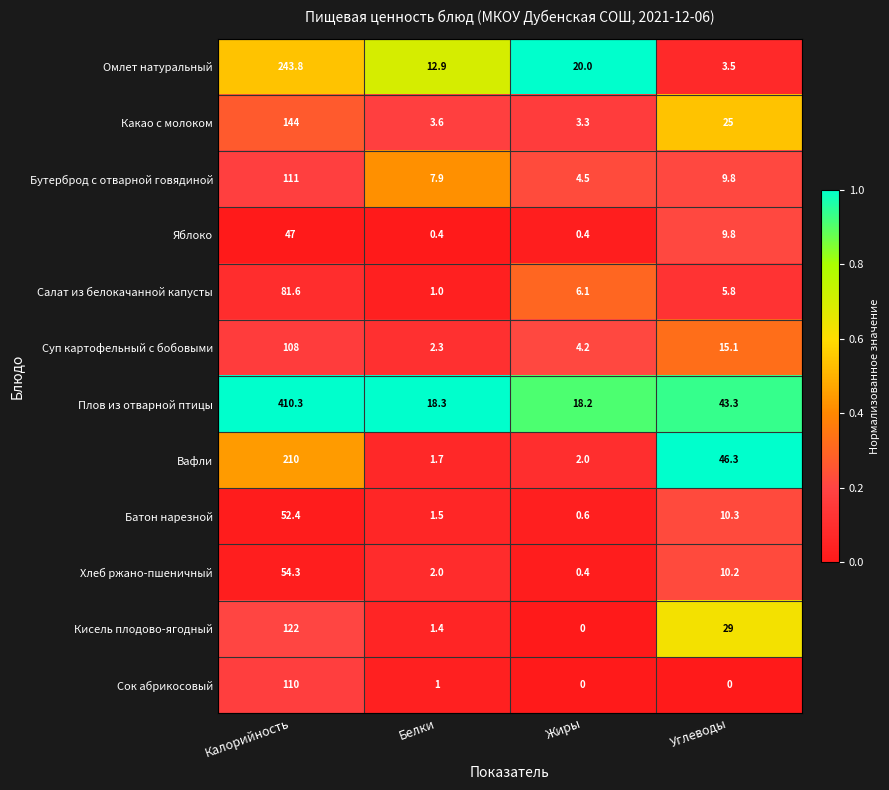

What is the sum of the Бутерброд с отварной говядиной values at Белки and Калорийность?

118.9